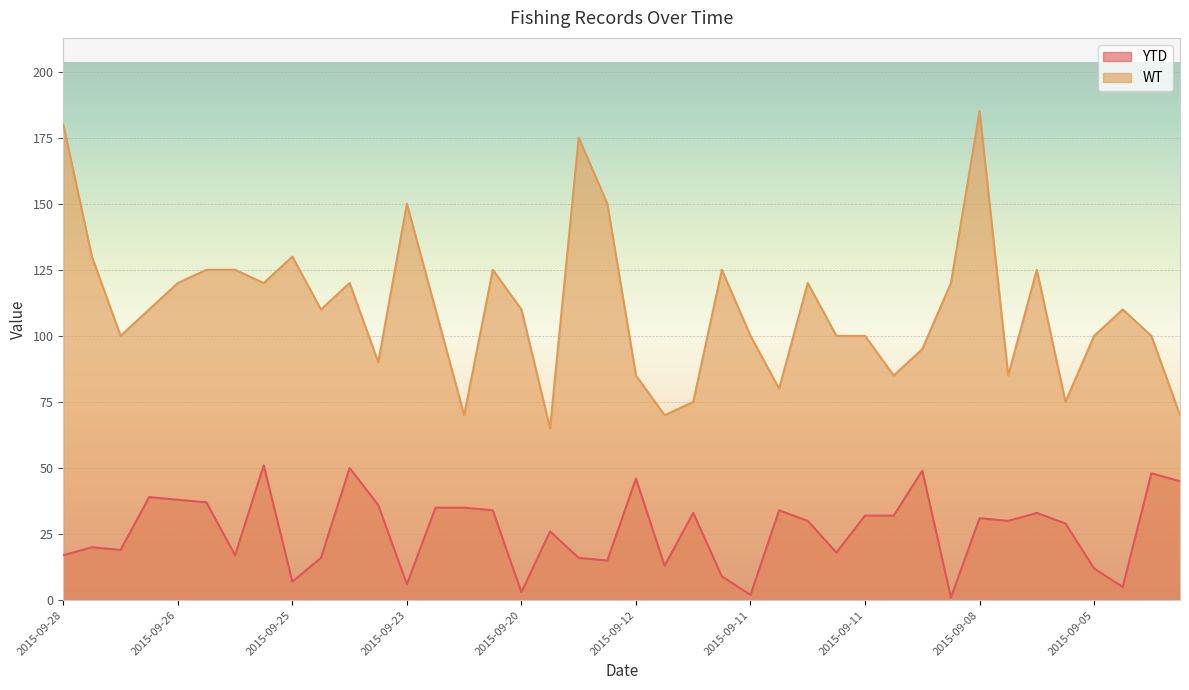

Reading right to left, extract all data points from this chart.

YTD: 45	48	5	12	29	33	30	31	1	49	32	32	18	30	34	2	9	33	13	46	15	16	26	3	34	35	35	6	36	50	16	7	51	17	37	38	39	19	20	17
WT: 70	100	110	100	75	125	85	185	120	95	85	100	100	120	80	100	125	75	70	85	150	175	65	110	125	70	110	150	90	120	110	130	120	125	125	120	110	100	130	180